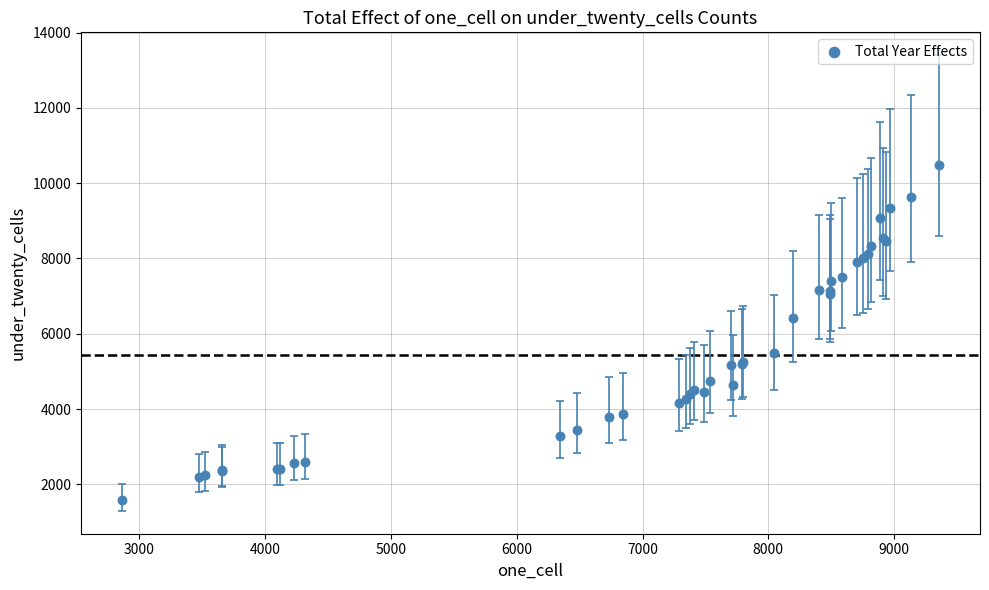

What Y value in the scatter plot is closest to 6024?

6411